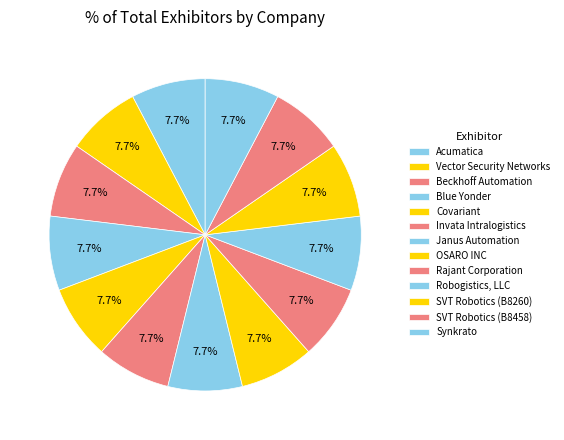

What is the total percentage of Robogistics, LLC and Covariant?

15.4%